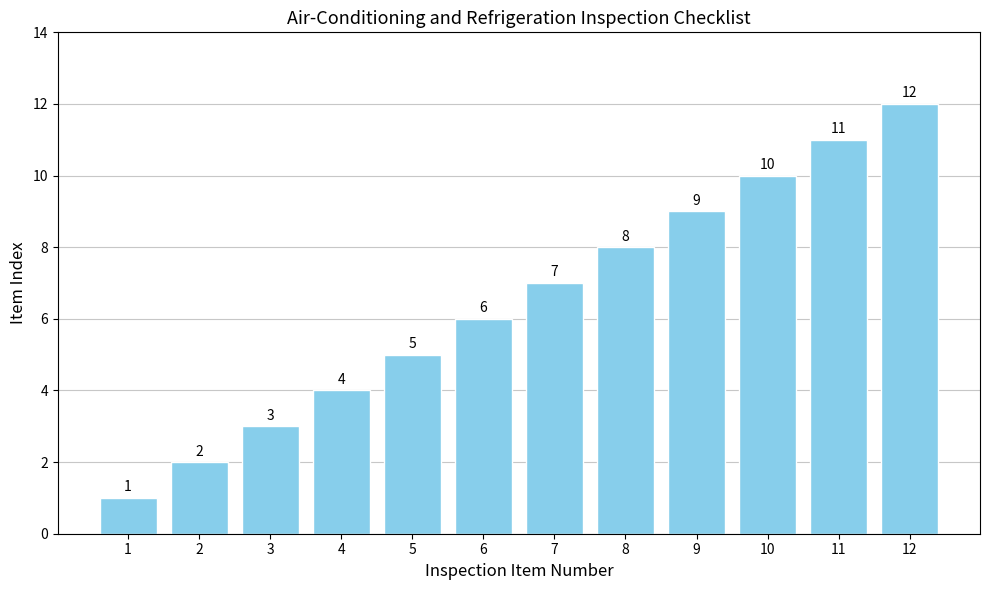

True or false: the data shows 2 at 6.

False